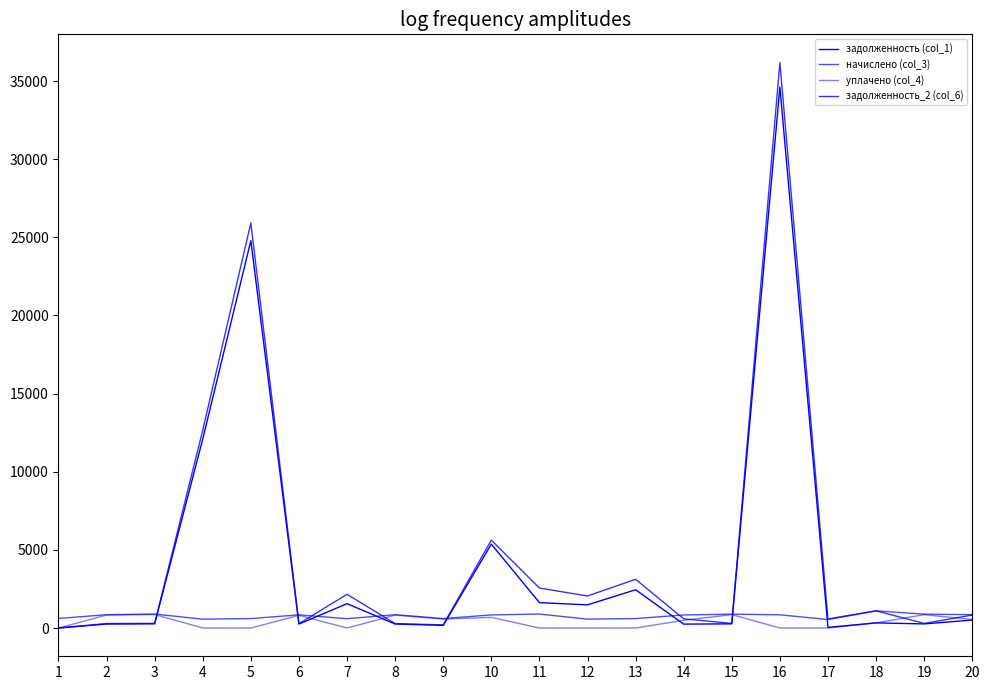

How many lines are shown in the chart?

4